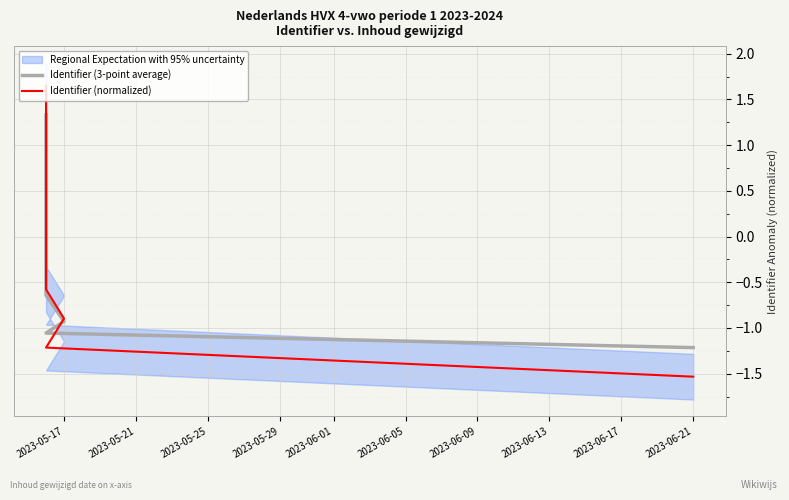

List the series in order of their peak value, lowest first.

Identifier (3-point average), Identifier (normalized)